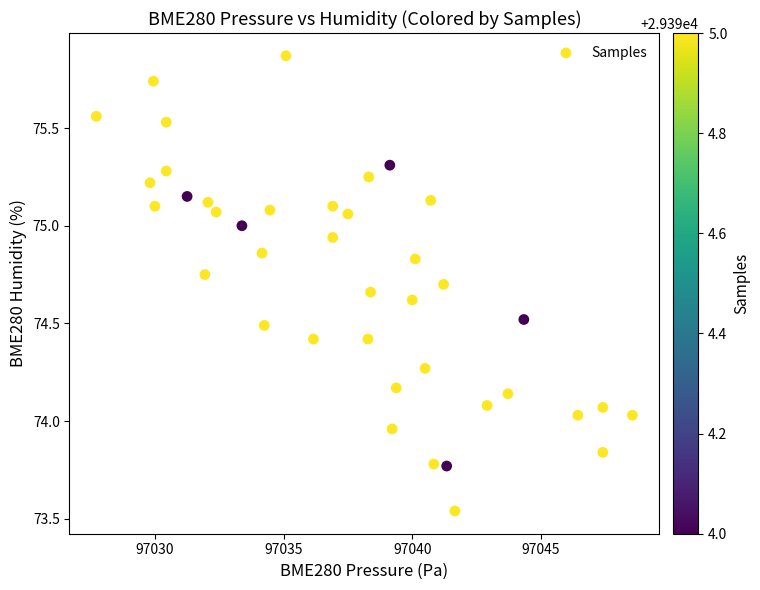

What is the range of Y values (max minus min)?

2.3